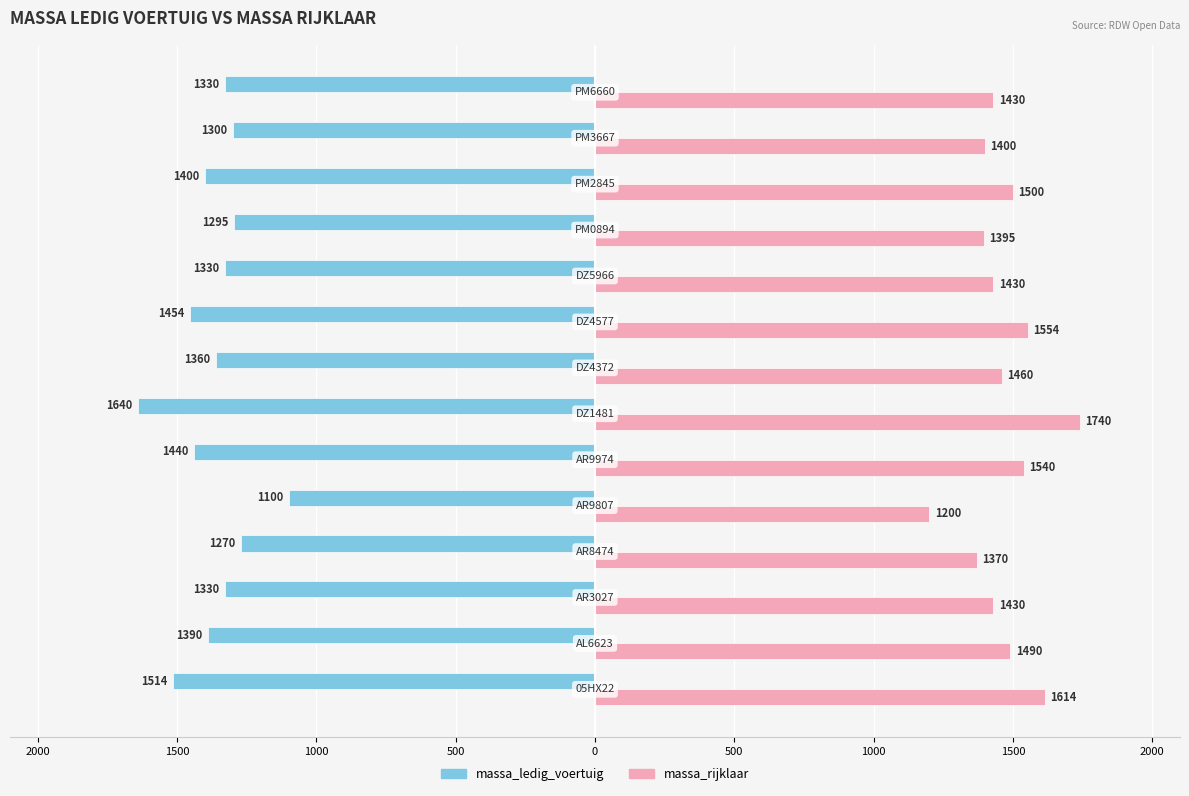

What are all the series names shown in the legend?

massa_ledig_voertuig, massa_rijklaar